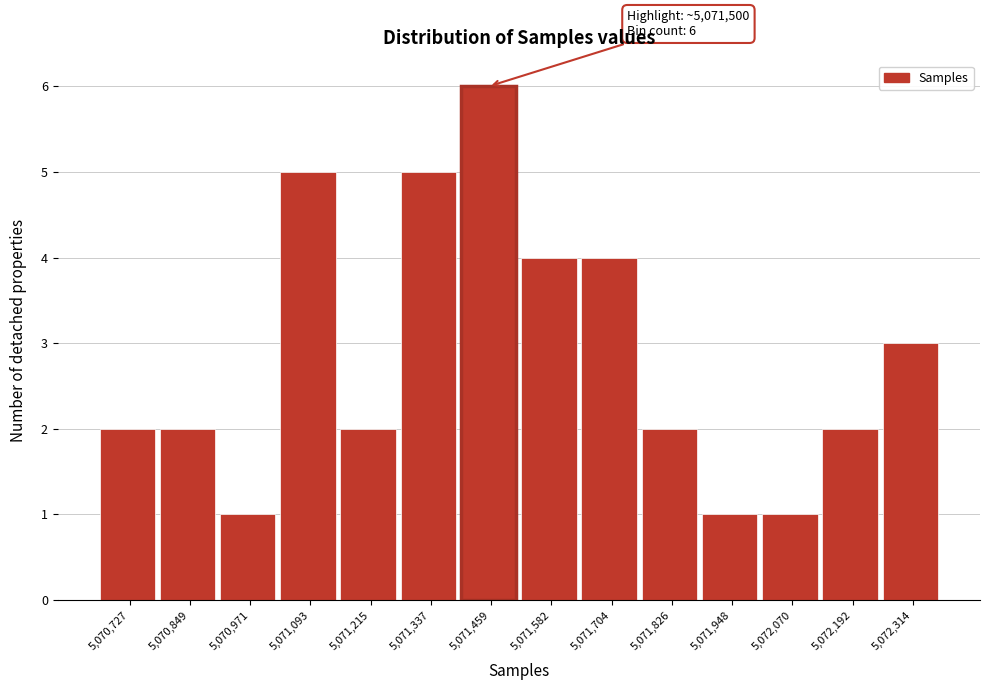

Reading left to right, list all the values displayed in this chart.

5,070,727=2	5,070,849=2	5,070,971=1	5,071,093=5	5,071,215=2	5,071,337=5	5,071,459=6	5,071,582=4	5,071,704=4	5,071,826=2	5,071,948=1	5,072,070=1	5,072,192=2	5,072,314=3